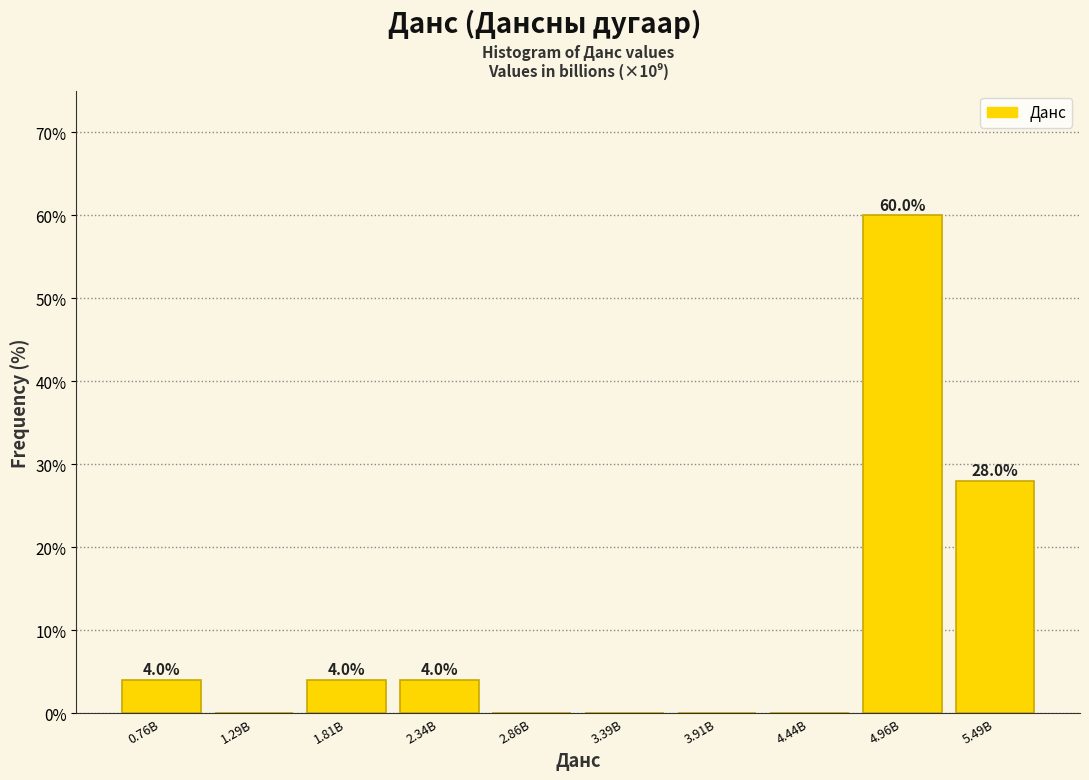

Reading right to left, list all the values displayed in this chart.

5.49B=28.0	4.96B=60.0	4.44B=0.0	3.91B=0.0	3.39B=0.0	2.86B=0.0	2.34B=4.0	1.81B=4.0	1.29B=0.0	0.76B=4.0